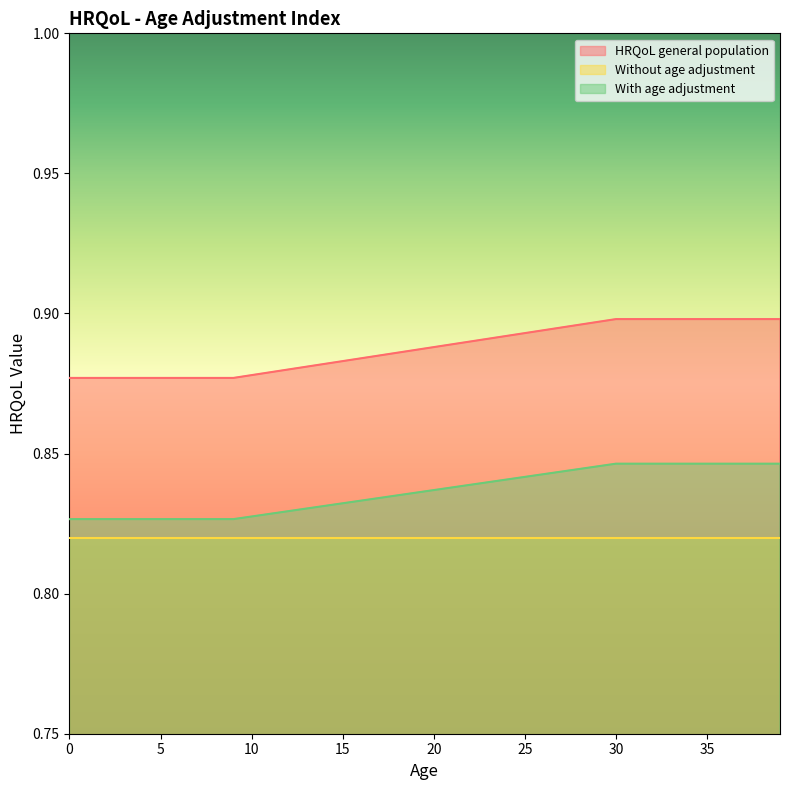

Count the With age adjustment values in the range 0 to 1.

20